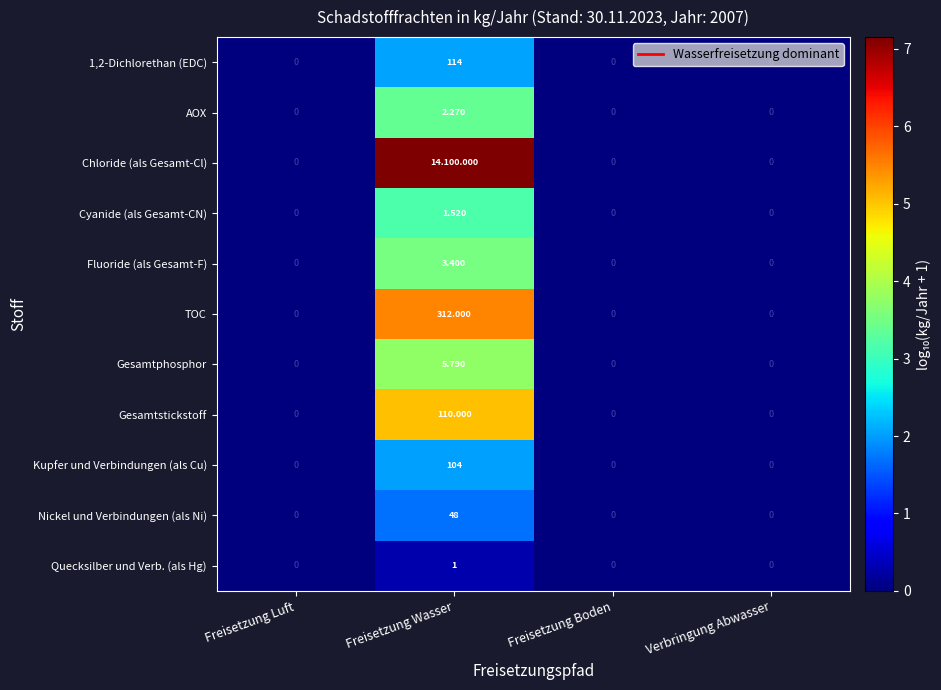

Is the value of Kupfer und Verbindungen (als Cu) at Freisetzung Wasser greater than the value of Gesamtstickstoff at Freisetzung Wasser?

No